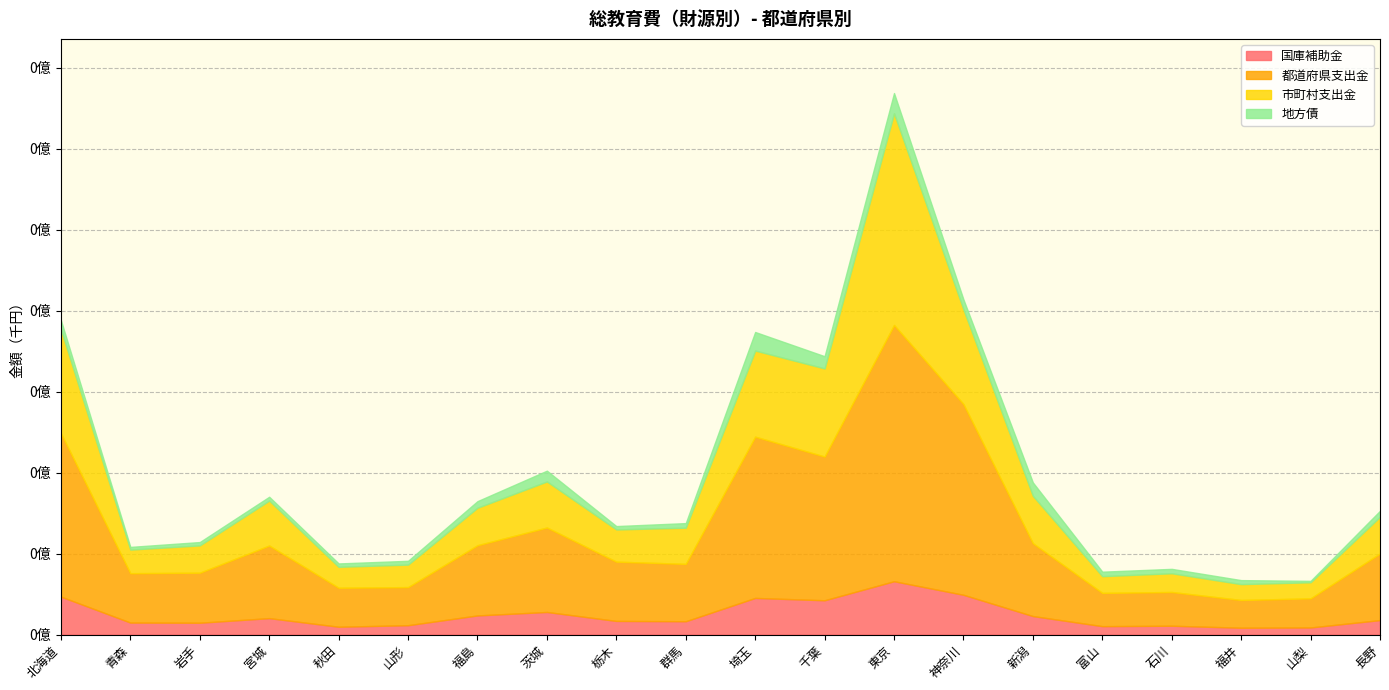

Rank the series at 宮城 from highest to lowest value.

都道府県支出金, 市町村支出金, 国庫補助金, 地方債